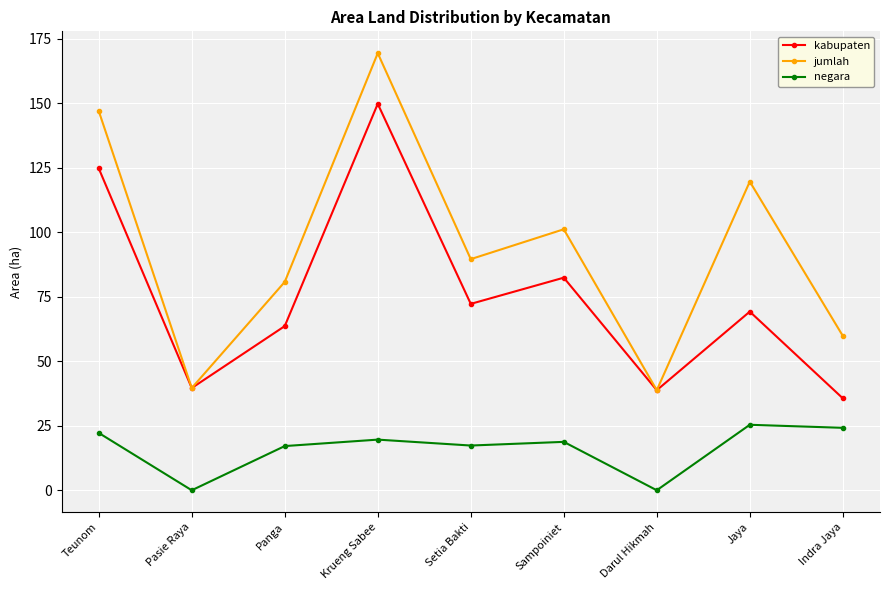

What are all the series names shown in the legend?

kabupaten, jumlah, negara